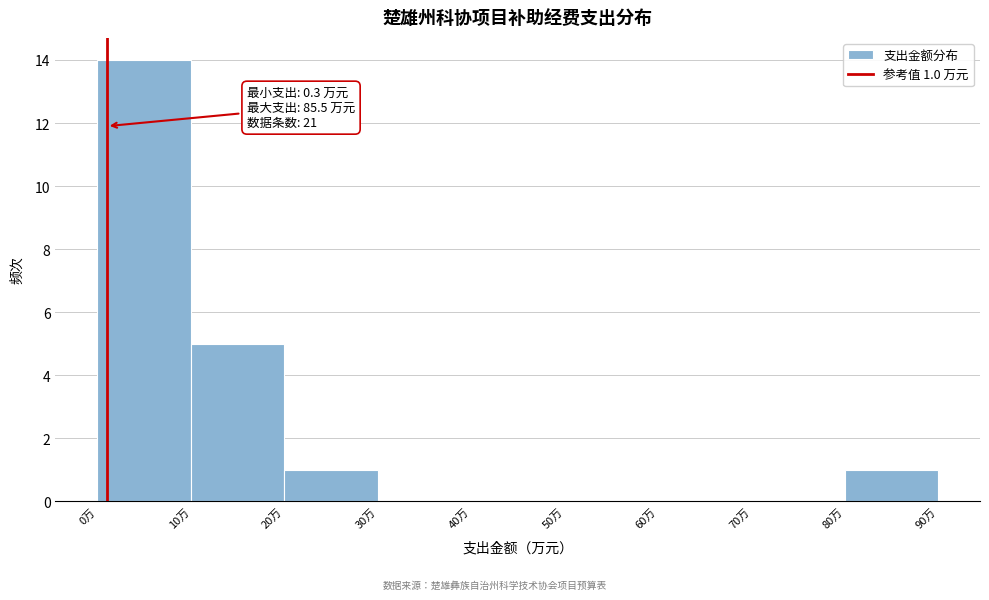

Which range on the x-axis has the tallest bar?

0 to 10